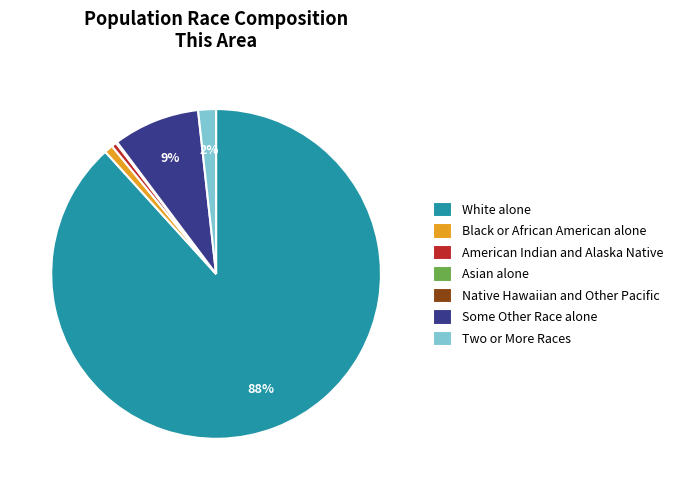

To the nearest percent, what portion does Black or African American alone represent?

1%